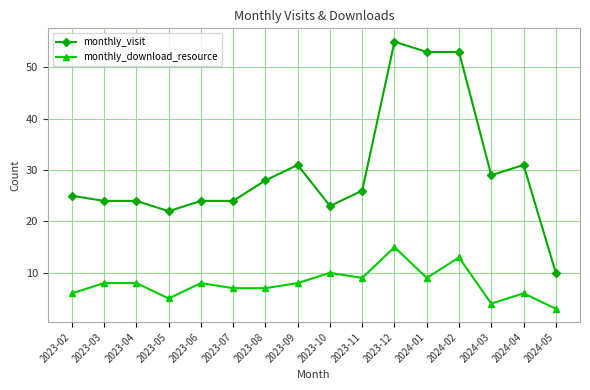

What is the label of the 13th point from the right?

2023-05